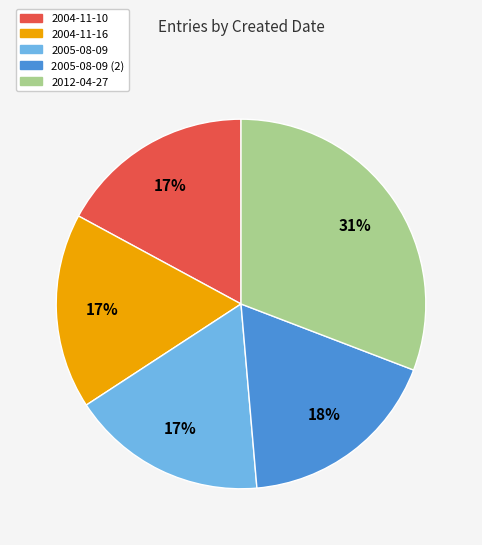

Do 2004-11-10 and 2005-08-09 together represent more than half of the pie?

No